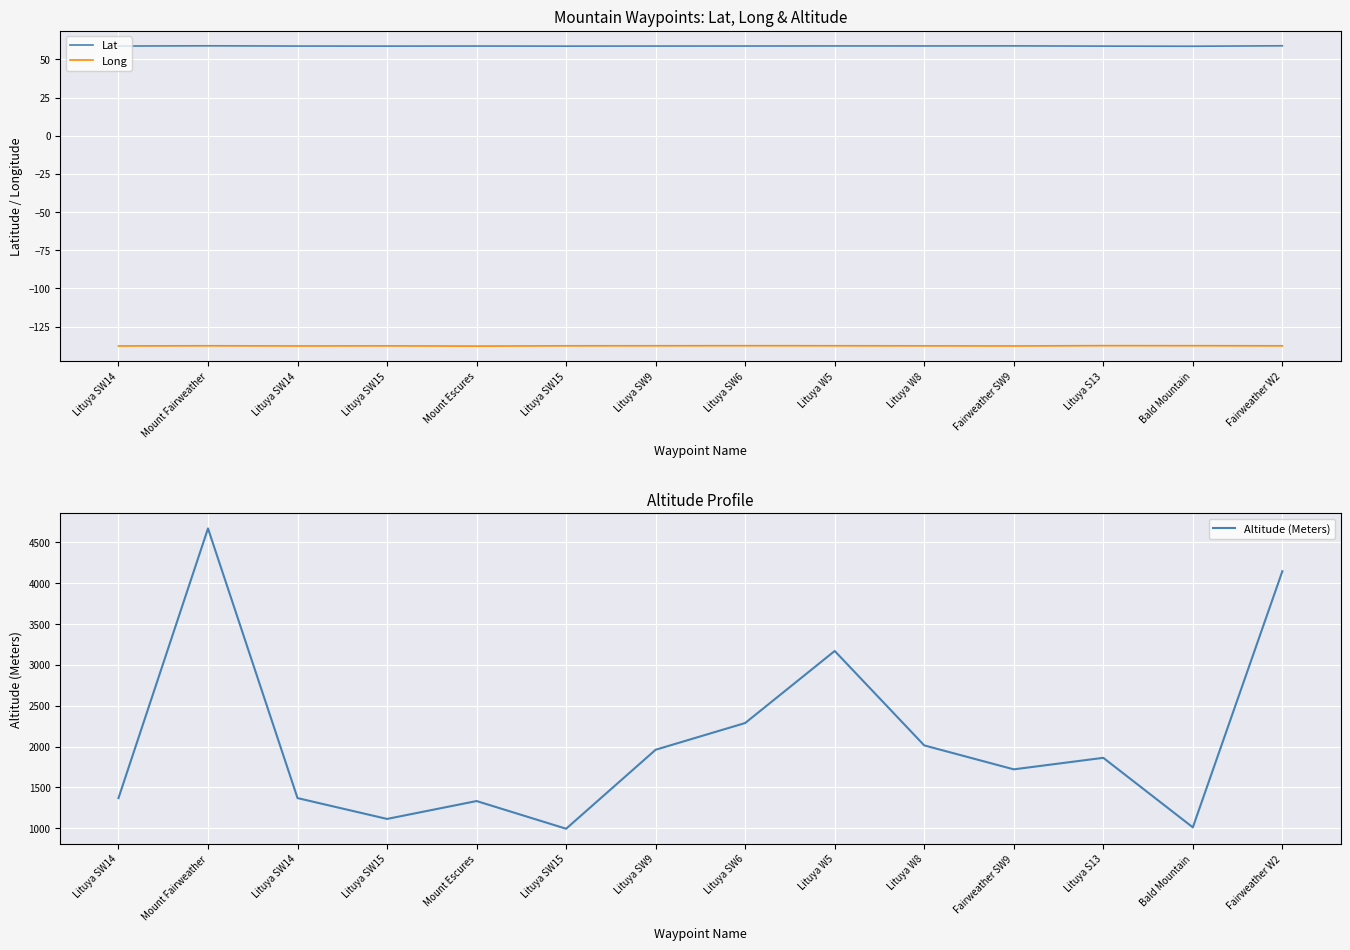

Reading right to left, extract all data points from this chart.

Lat: Fairweather W2=58.9	Bald Mountain=58.6	Lituya S13=58.7	Fairweather SW9=58.9	Lituya W8=58.8	Lituya W5=58.8	Lituya SW6=58.8	Lituya SW9=58.7	Lituya SW15=58.7	Mount Escures=58.8	Lituya SW15=58.7	Lituya SW14=58.7	Mount Fairweather=58.9	Lituya SW14=58.7
Long: Fairweather W2=-137.6	Bald Mountain=-137.5	Lituya S13=-137.4	Fairweather SW9=-137.6	Lituya W8=-137.6	Lituya W5=-137.5	Lituya SW6=-137.5	Lituya SW9=-137.5	Lituya SW15=-137.6	Mount Escures=-137.7	Lituya SW15=-137.6	Lituya SW14=-137.6	Mount Fairweather=-137.5	Lituya SW14=-137.6
Altitude (Meters): Fairweather W2=4147.0	Bald Mountain=1012.0	Lituya S13=1863.0	Fairweather SW9=1722.0	Lituya W8=2015.0	Lituya W5=3171.0	Lituya SW6=2289.0	Lituya SW9=1962.0	Lituya SW15=995.0	Mount Escures=1334.0	Lituya SW15=1115.0	Lituya SW14=1370.0	Mount Fairweather=4671.0	Lituya SW14=1370.0